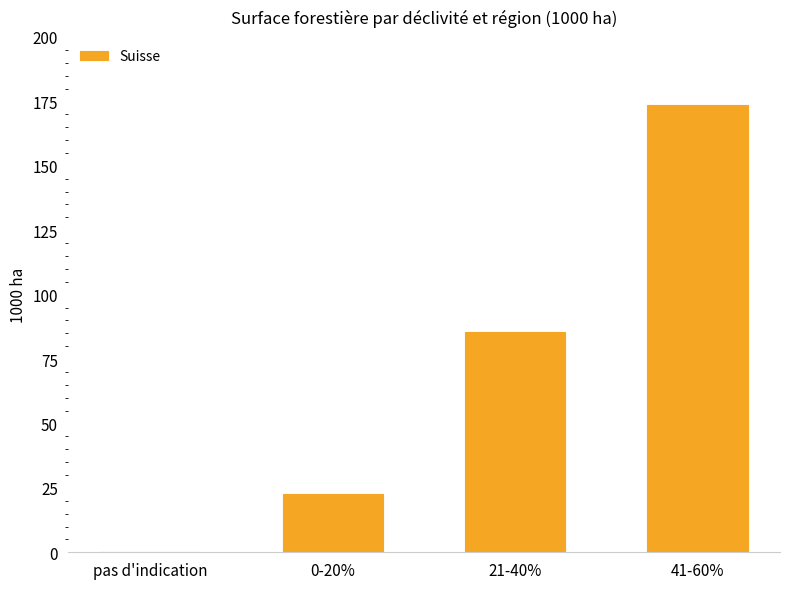

What is the maximum value shown in the chart?

173.7